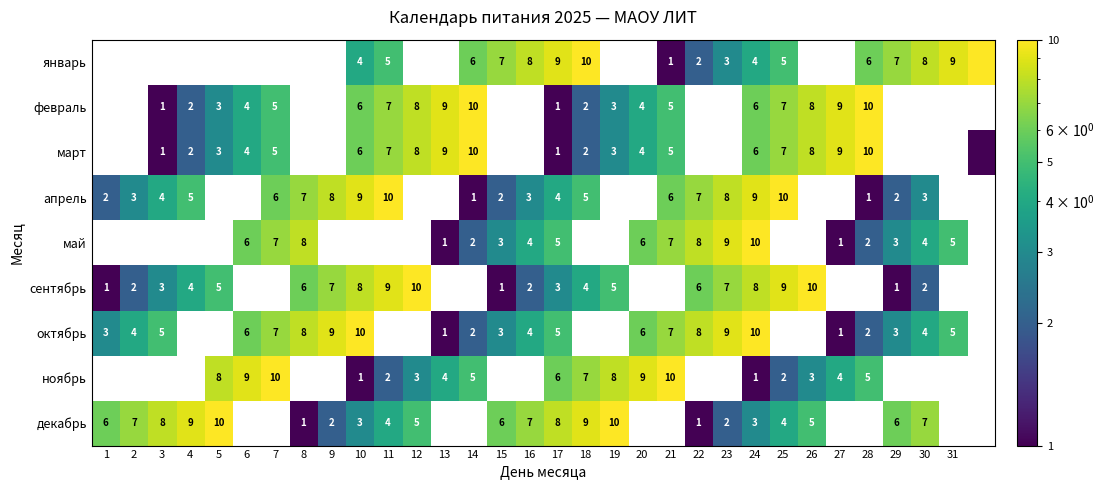

Is the value of январь at 25 greater than the value of октябрь at 23?

No